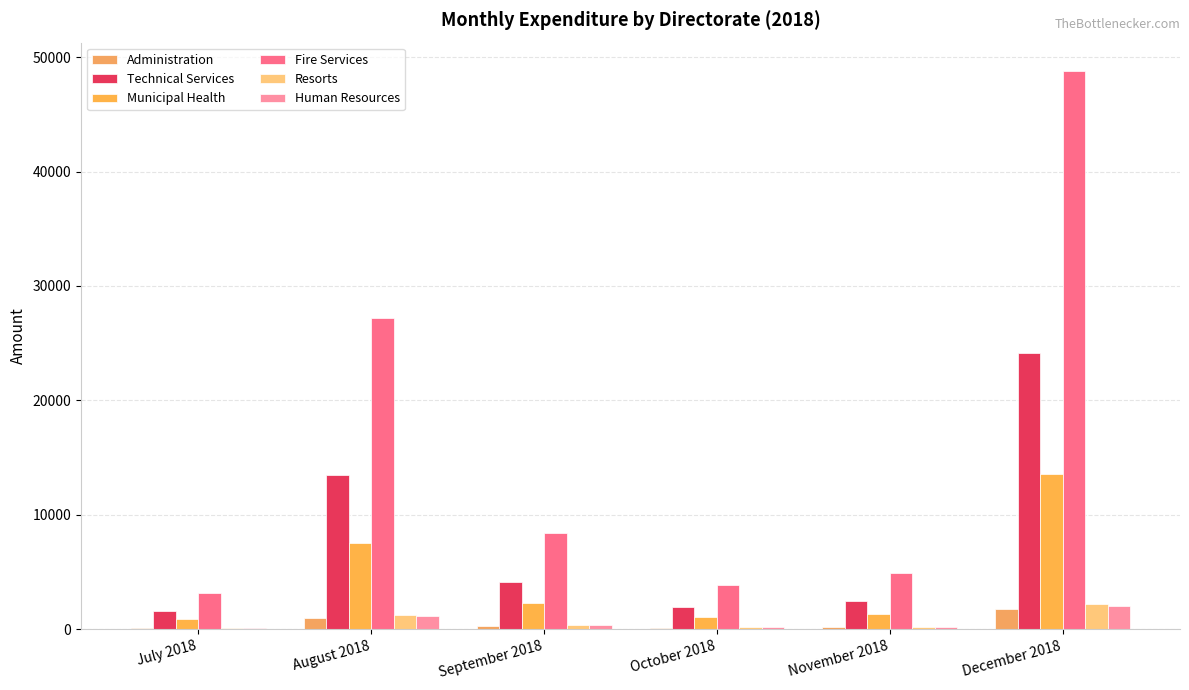

Which category has the lowest value across all series?

July 2018